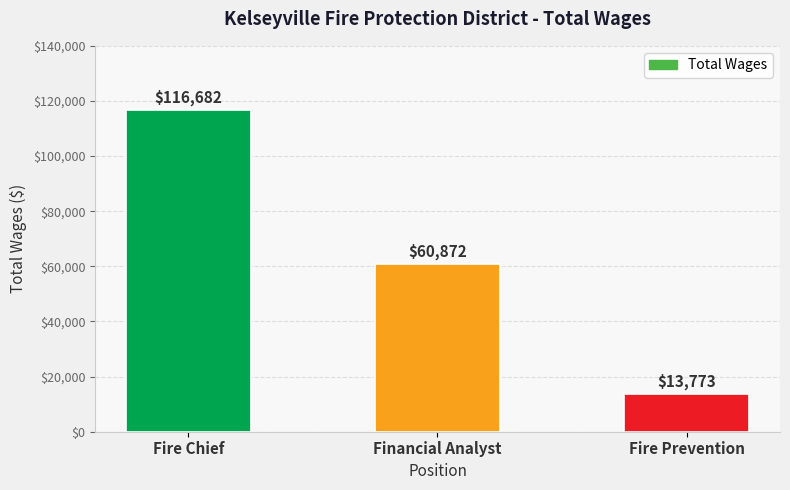

The chart shows a value of 13519 at Financial Analyst. True or false?

False